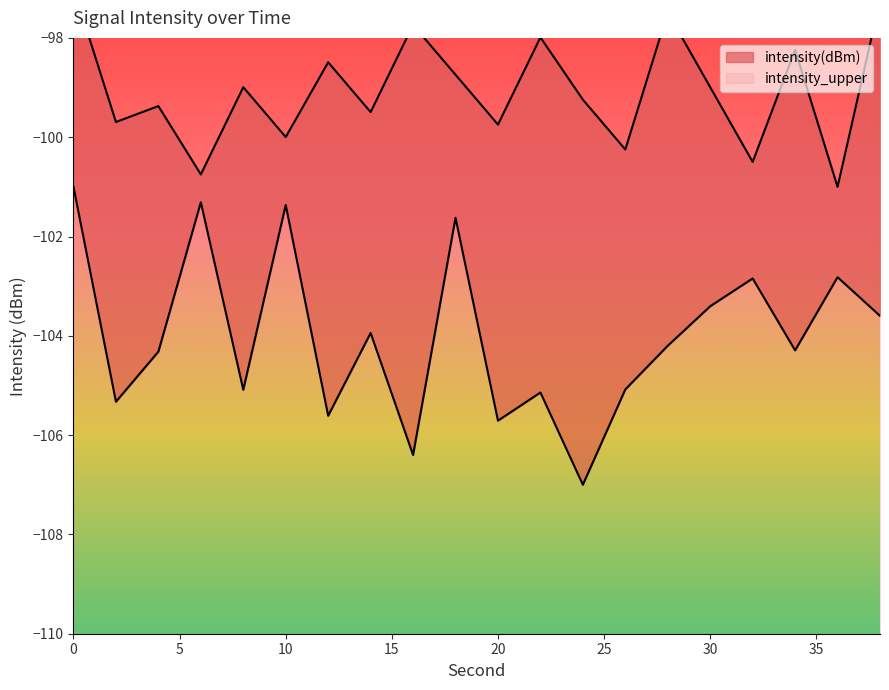

What is the difference between the second highest and minimum values in the intensity_upper series?

3.8